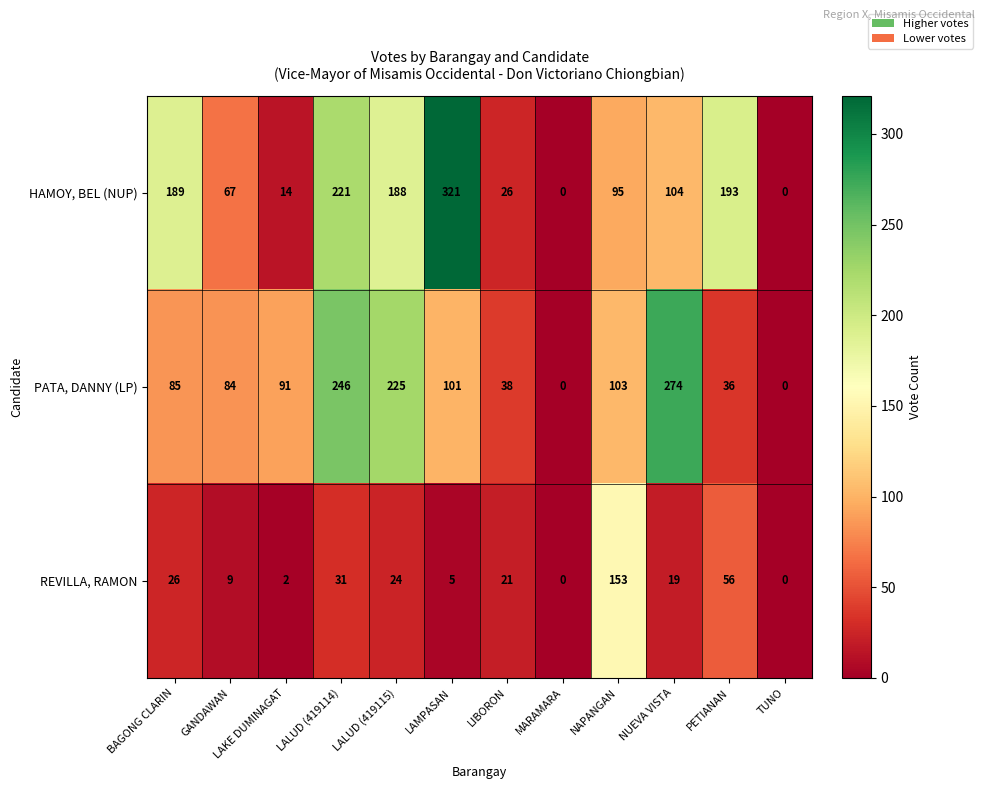

Between MARAMARA and NUEVA VISTA, which series saw the biggest shift?

PATA, DANNY (LP)